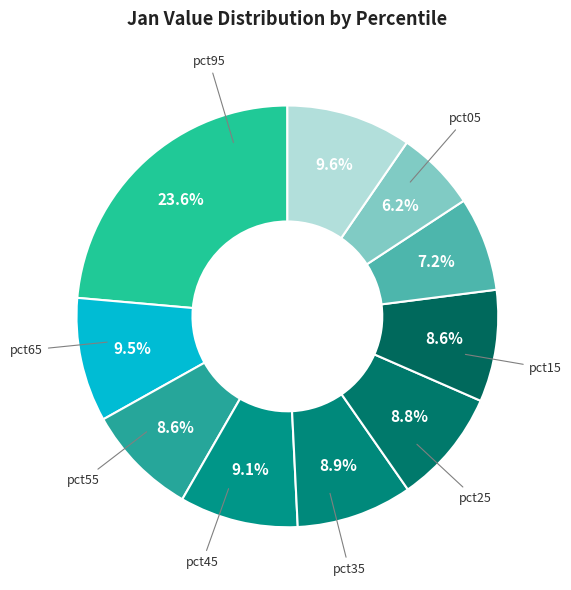

Is there a majority slice in this chart?

No